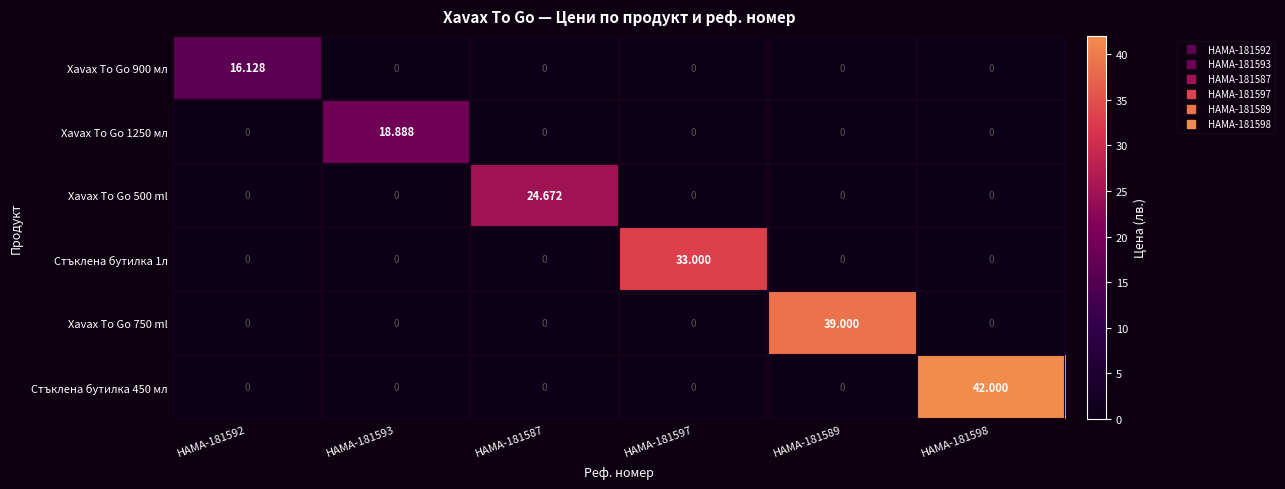

Is the value of Xavax To Go 750 ml at HAMA-181589 greater than the value of Xavax To Go 900 мл at HAMA-181597?

Yes